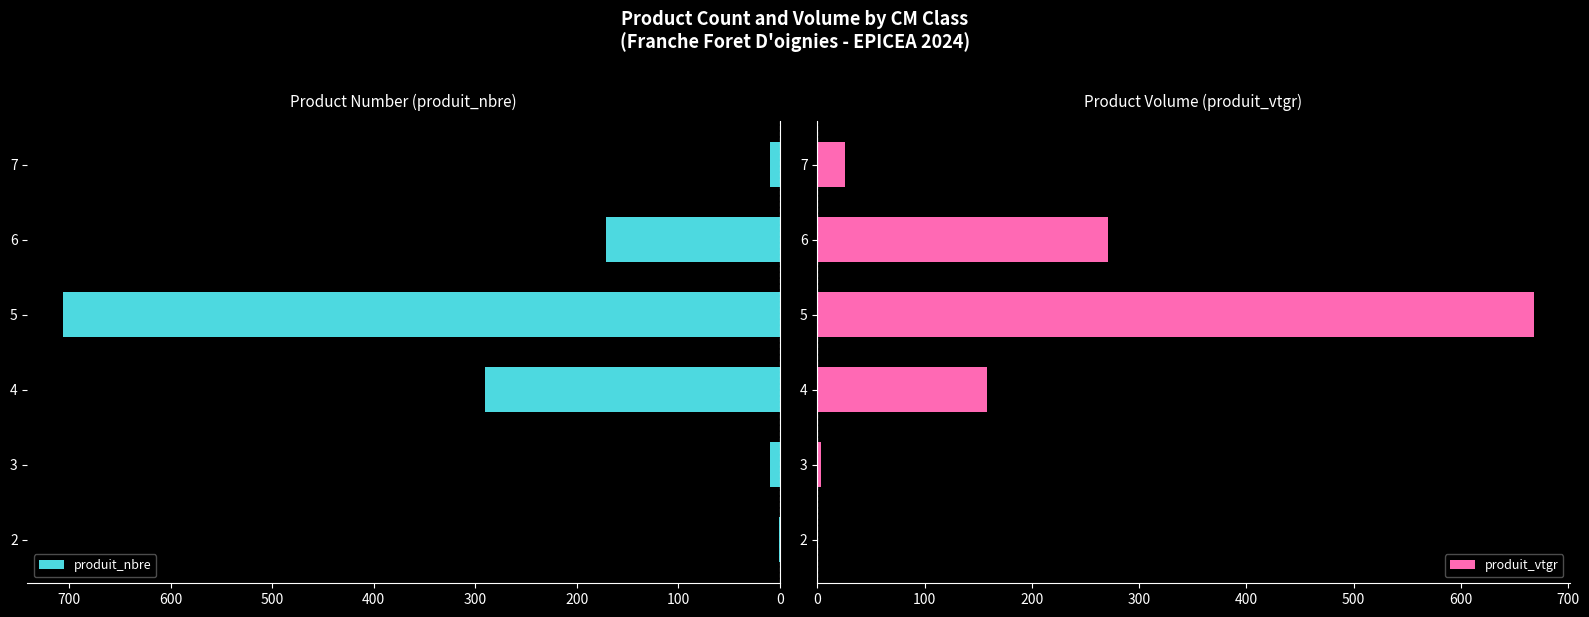

The value of produit_nbre at 6 is 49. True or false?

False